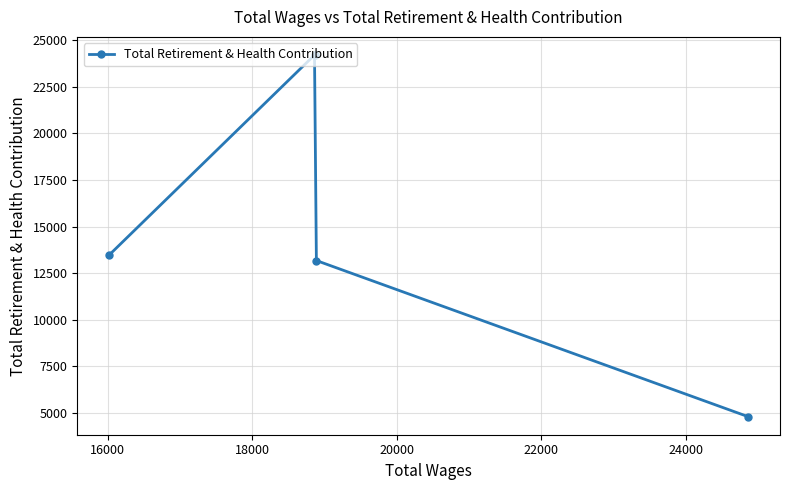

What is the difference between the maximum and minimum values?

19415